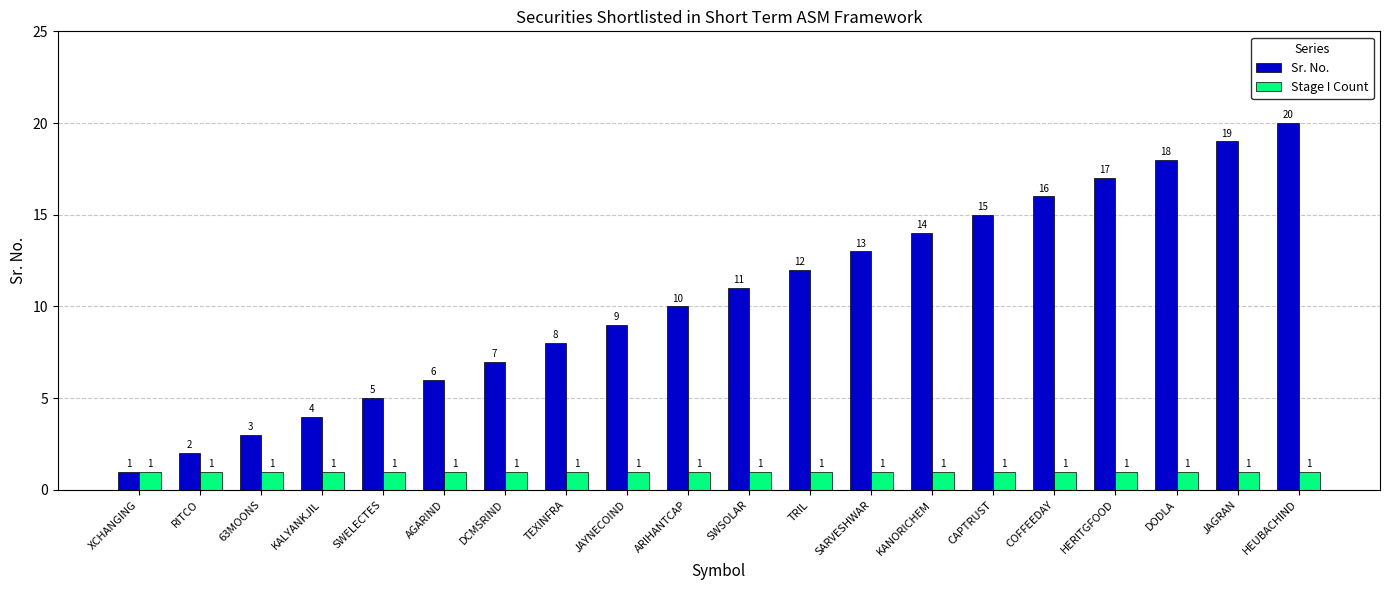

How many bars are there in each group?

2